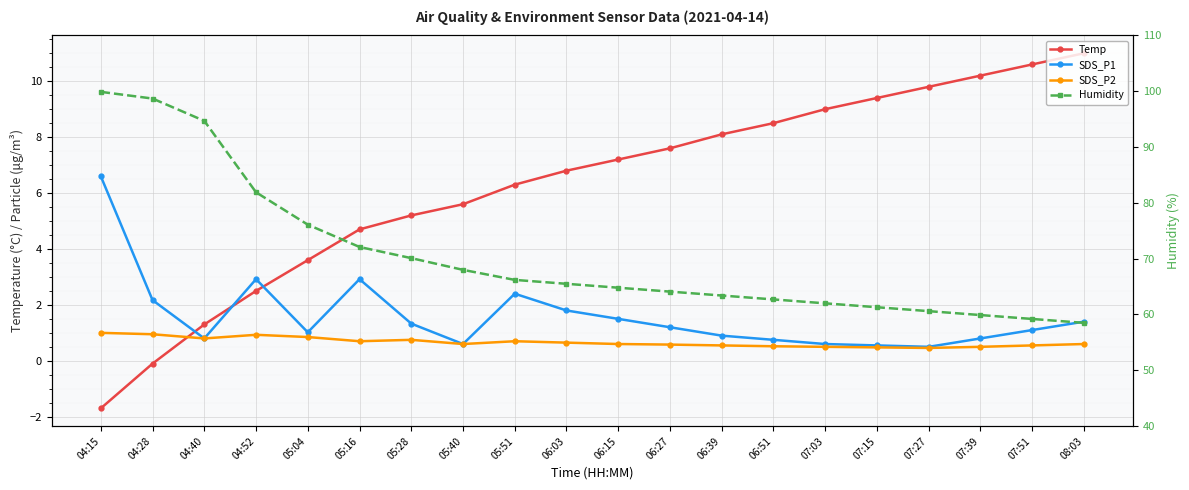

True or false: SDS_P1 has more than 0 points higher than both neighbors.

True